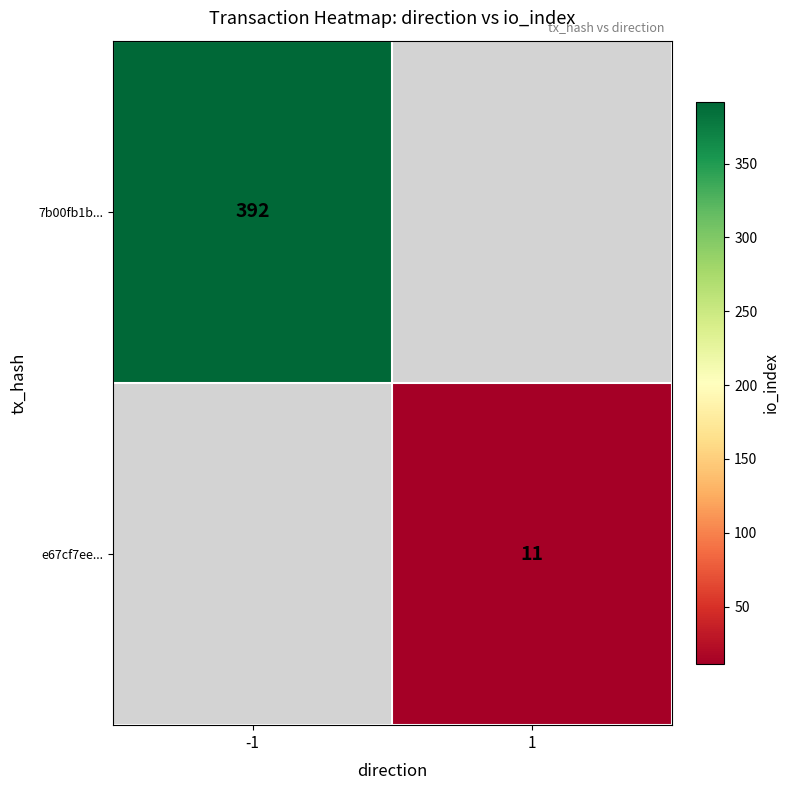

The 7b00fb1b... series shows 392 at -1. True or false?

True